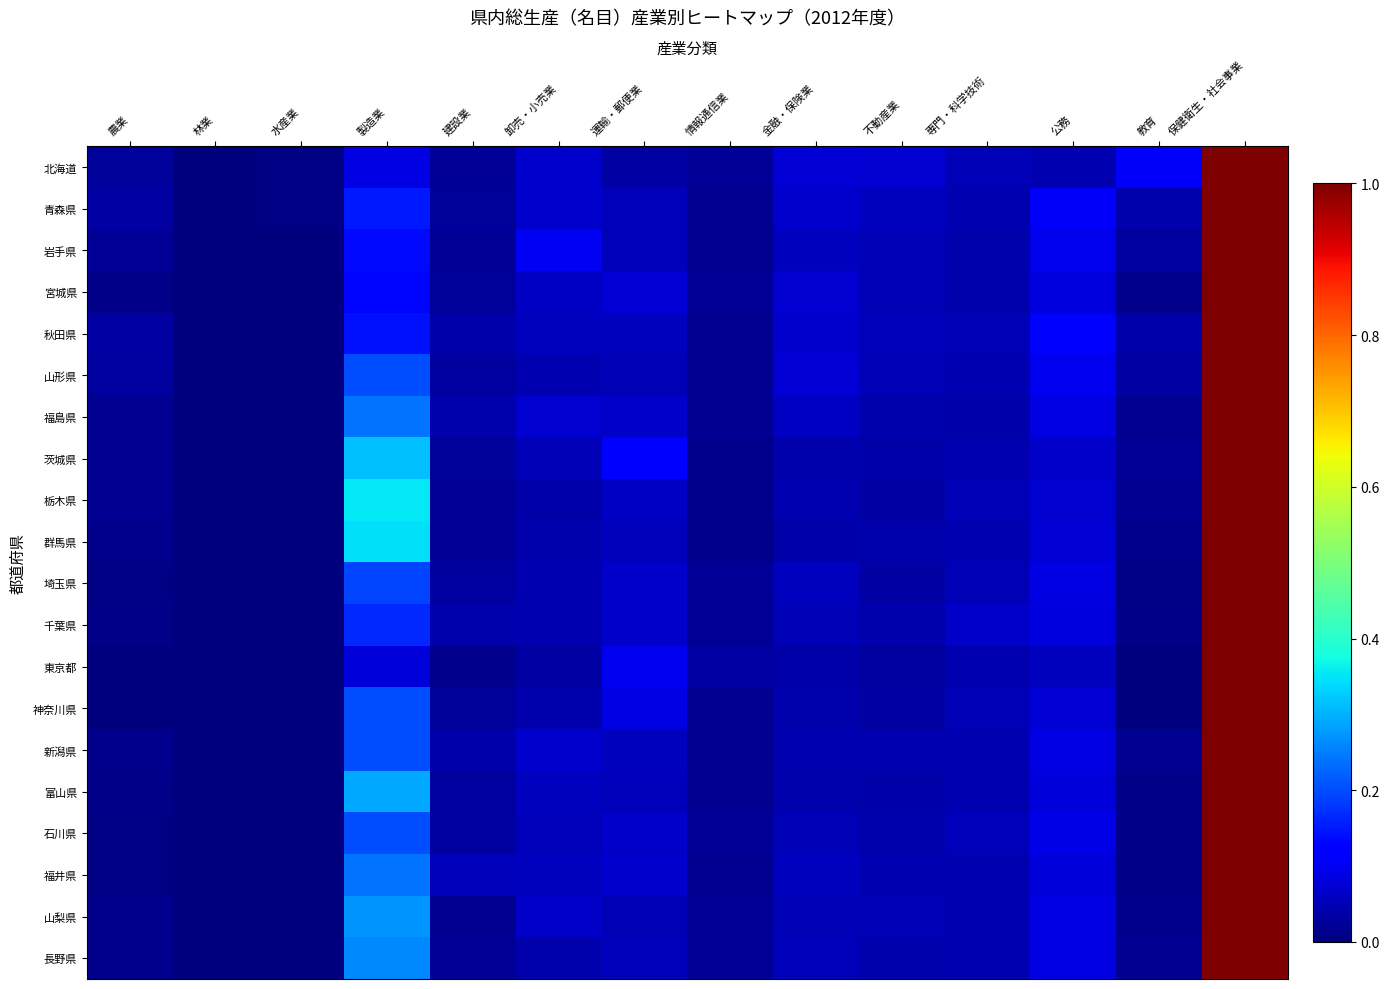

Reading left to right, transcribe all the data shown in this chart.

北海道: 農業=0.0	林業=0.0	水産業=0.0	製造業=0.1	建設業=0.0	卸売・小売業=0.1	運輸・郵便業=0.0	情報通信業=0.0	金融・保険業=0.1	不動産業=0.1	専門・科学技術=0.0	公務=0.0	教育=0.1	保健衛生・社会事業=1.0
青森県: 農業=0.0	林業=0.0	水産業=0.0	製造業=0.2	建設業=0.0	卸売・小売業=0.1	運輸・郵便業=0.1	情報通信業=0.0	金融・保険業=0.1	不動産業=0.1	専門・科学技術=0.0	公務=0.1	教育=0.0	保健衛生・社会事業=1.0
岩手県: 農業=0.0	林業=0.0	水産業=0.0	製造業=0.1	建設業=0.0	卸売・小売業=0.1	運輸・郵便業=0.1	情報通信業=0.0	金融・保険業=0.1	不動産業=0.0	専門・科学技術=0.0	公務=0.1	教育=0.0	保健衛生・社会事業=1.0
宮城県: 農業=0.0	林業=0.0	水産業=0.0	製造業=0.1	建設業=0.0	卸売・小売業=0.1	運輸・郵便業=0.1	情報通信業=0.0	金融・保険業=0.1	不動産業=0.0	専門・科学技術=0.0	公務=0.1	教育=0.0	保健衛生・社会事業=1.0
秋田県: 農業=0.0	林業=0.0	水産業=0.0	製造業=0.1	建設業=0.0	卸売・小売業=0.1	運輸・郵便業=0.1	情報通信業=0.0	金融・保険業=0.1	不動産業=0.1	専門・科学技術=0.0	公務=0.1	教育=0.0	保健衛生・社会事業=1.0
山形県: 農業=0.0	林業=0.0	水産業=0.0	製造業=0.2	建設業=0.0	卸売・小売業=0.0	運輸・郵便業=0.0	情報通信業=0.0	金融・保険業=0.1	不動産業=0.1	専門・科学技術=0.0	公務=0.1	教育=0.0	保健衛生・社会事業=1.0
福島県: 農業=0.0	林業=0.0	水産業=0.0	製造業=0.2	建設業=0.0	卸売・小売業=0.1	運輸・郵便業=0.1	情報通信業=0.0	金融・保険業=0.1	不動産業=0.0	専門・科学技術=0.0	公務=0.1	教育=0.0	保健衛生・社会事業=1.0
茨城県: 農業=0.0	林業=0.0	水産業=0.0	製造業=0.3	建設業=0.0	卸売・小売業=0.0	運輸・郵便業=0.1	情報通信業=0.0	金融・保険業=0.0	不動産業=0.0	専門・科学技術=0.0	公務=0.1	教育=0.0	保健衛生・社会事業=1.0
栃木県: 農業=0.0	林業=0.0	水産業=0.0	製造業=0.4	建設業=0.0	卸売・小売業=0.0	運輸・郵便業=0.1	情報通信業=0.0	金融・保険業=0.0	不動産業=0.0	専門・科学技術=0.0	公務=0.1	教育=0.0	保健衛生・社会事業=1.0
群馬県: 農業=0.0	林業=0.0	水産業=0.0	製造業=0.3	建設業=0.0	卸売・小売業=0.0	運輸・郵便業=0.1	情報通信業=0.0	金融・保険業=0.0	不動産業=0.0	専門・科学技術=0.0	公務=0.1	教育=0.0	保健衛生・社会事業=1.0
埼玉県: 農業=0.0	林業=0.0	水産業=0.0	製造業=0.2	建設業=0.0	卸売・小売業=0.0	運輸・郵便業=0.1	情報通信業=0.0	金融・保険業=0.1	不動産業=0.0	専門・科学技術=0.0	公務=0.1	教育=0.0	保健衛生・社会事業=1.0
千葉県: 農業=0.0	林業=0.0	水産業=0.0	製造業=0.2	建設業=0.0	卸売・小売業=0.0	運輸・郵便業=0.1	情報通信業=0.0	金融・保険業=0.1	不動産業=0.0	専門・科学技術=0.1	公務=0.1	教育=0.0	保健衛生・社会事業=1.0
東京都: 農業=0.0	林業=0.0	水産業=0.0	製造業=0.1	建設業=0.0	卸売・小売業=0.0	運輸・郵便業=0.1	情報通信業=0.0	金融・保険業=0.0	不動産業=0.0	専門・科学技術=0.0	公務=0.1	教育=0.0	保健衛生・社会事業=1.0
神奈川県: 農業=0.0	林業=0.0	水産業=0.0	製造業=0.2	建設業=0.0	卸売・小売業=0.0	運輸・郵便業=0.1	情報通信業=0.0	金融・保険業=0.0	不動産業=0.0	専門・科学技術=0.0	公務=0.1	教育=0.0	保健衛生・社会事業=1.0
新潟県: 農業=0.0	林業=0.0	水産業=0.0	製造業=0.2	建設業=0.0	卸売・小売業=0.1	運輸・郵便業=0.1	情報通信業=0.0	金融・保険業=0.0	不動産業=0.0	専門・科学技術=0.0	公務=0.1	教育=0.0	保健衛生・社会事業=1.0
富山県: 農業=0.0	林業=0.0	水産業=0.0	製造業=0.3	建設業=0.0	卸売・小売業=0.1	運輸・郵便業=0.1	情報通信業=0.0	金融・保険業=0.0	不動産業=0.0	専門・科学技術=0.0	公務=0.1	教育=0.0	保健衛生・社会事業=1.0
石川県: 農業=0.0	林業=0.0	水産業=0.0	製造業=0.2	建設業=0.0	卸売・小売業=0.1	運輸・郵便業=0.1	情報通信業=0.0	金融・保険業=0.0	不動産業=0.0	専門・科学技術=0.1	公務=0.1	教育=0.0	保健衛生・社会事業=1.0
福井県: 農業=0.0	林業=0.0	水産業=0.0	製造業=0.2	建設業=0.1	卸売・小売業=0.1	運輸・郵便業=0.1	情報通信業=0.0	金融・保険業=0.1	不動産業=0.0	専門・科学技術=0.0	公務=0.1	教育=0.0	保健衛生・社会事業=1.0
山梨県: 農業=0.0	林業=0.0	水産業=0.0	製造業=0.3	建設業=0.0	卸売・小売業=0.1	運輸・郵便業=0.0	情報通信業=0.0	金融・保険業=0.0	不動産業=0.0	専門・科学技術=0.0	公務=0.1	教育=0.0	保健衛生・社会事業=1.0
長野県: 農業=0.0	林業=0.0	水産業=0.0	製造業=0.3	建設業=0.0	卸売・小売業=0.0	運輸・郵便業=0.1	情報通信業=0.0	金融・保険業=0.1	不動産業=0.0	専門・科学技術=0.0	公務=0.1	教育=0.0	保健衛生・社会事業=1.0